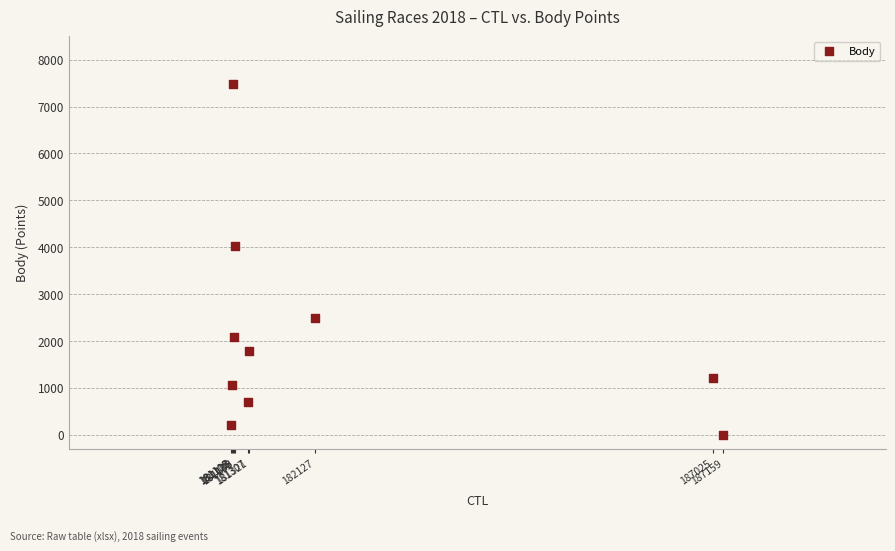

What Y value in the scatter plot is closest to 3743?

4021